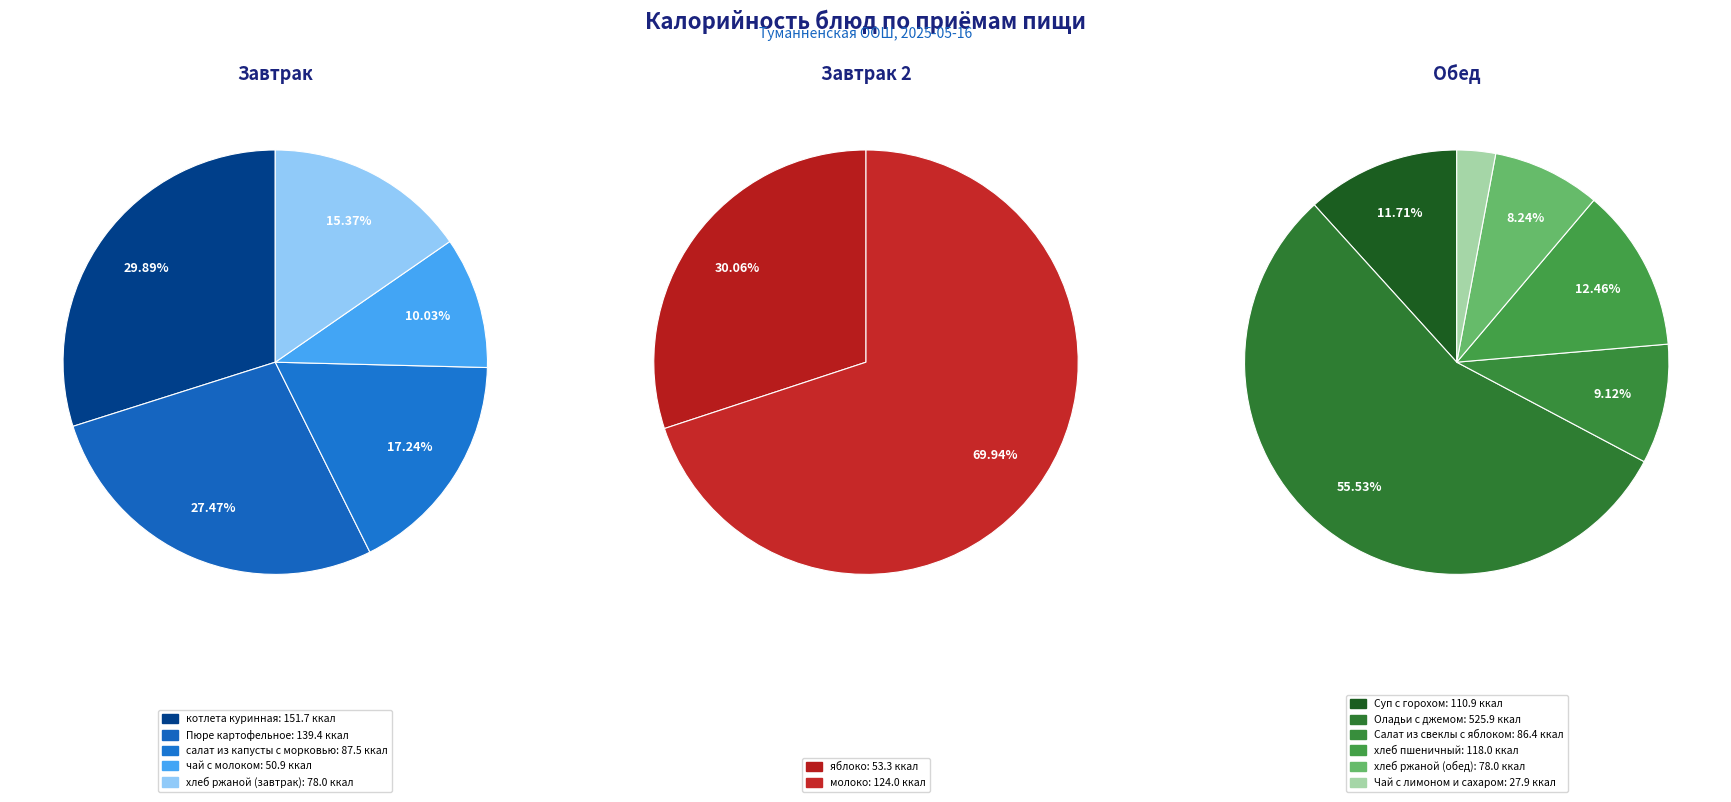

To the nearest percent, what portion does чай с молоком represent?

10%